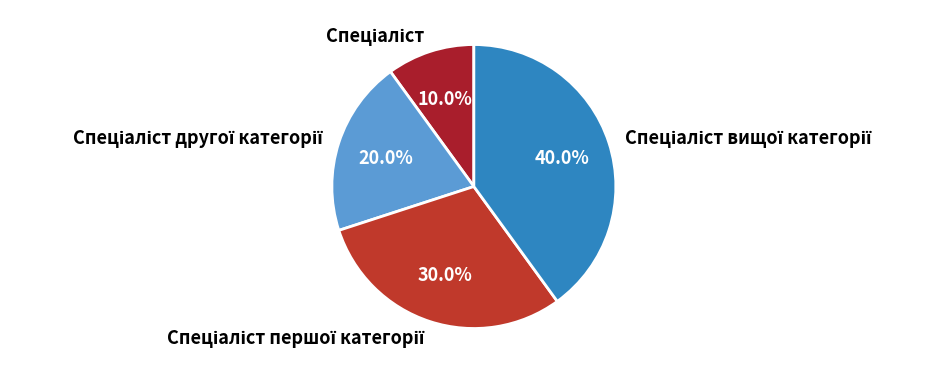

Is there a majority slice in this chart?

No